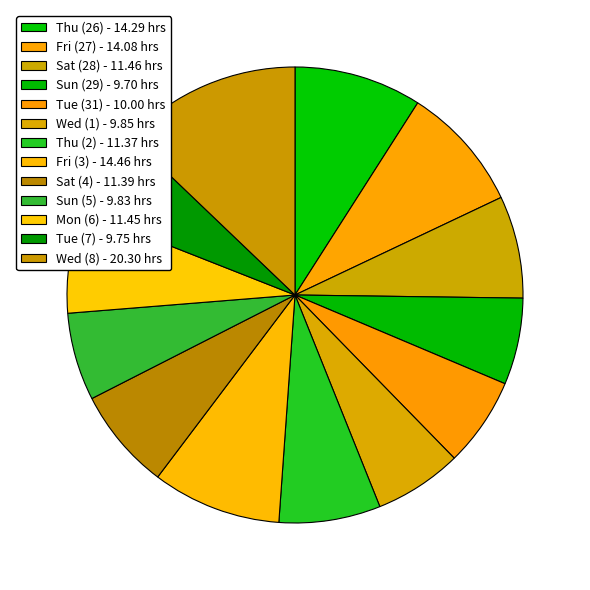

Is it true that Fri (27) is 9% of the pie?

True